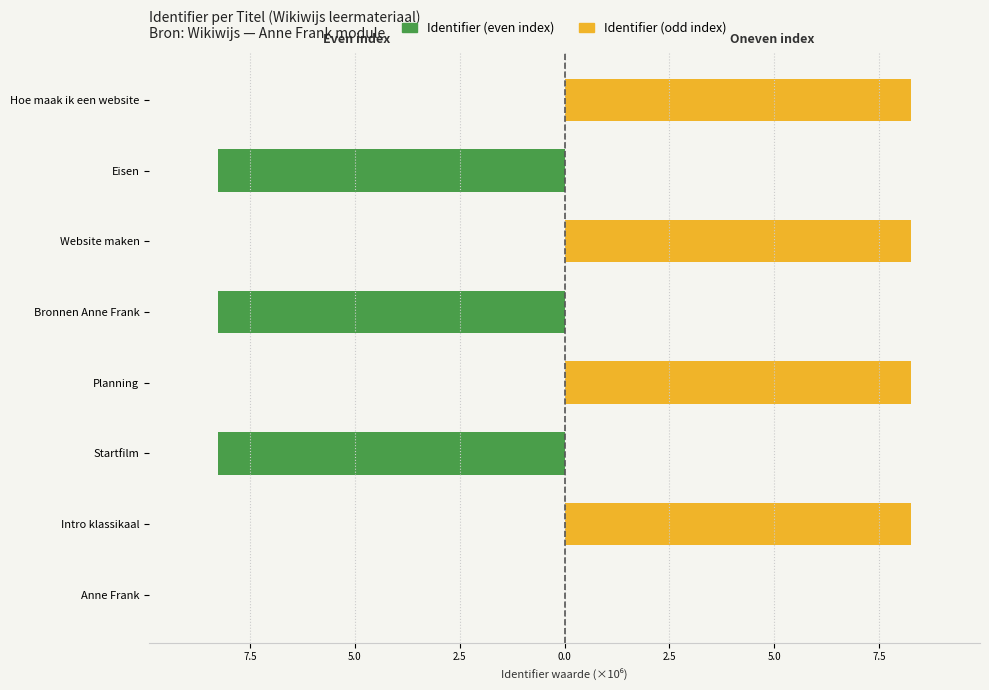

Is the value of Identifier (even index) at Intro klassikaal greater than the value of Identifier (odd index) at Anne Frank?

No